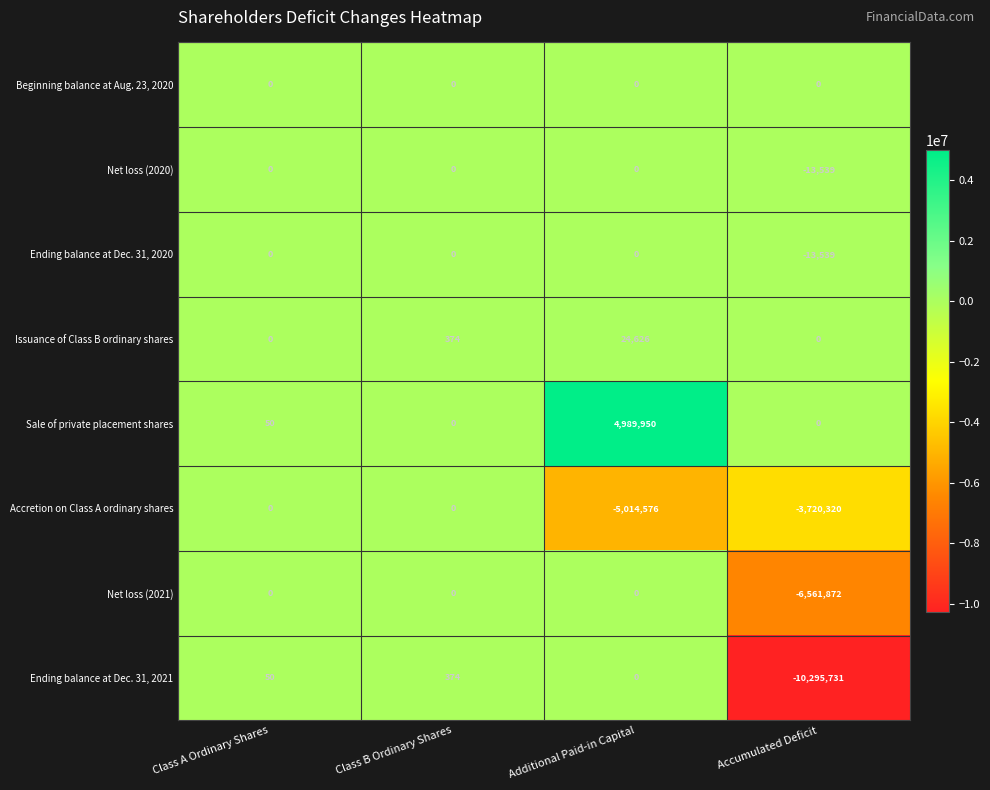

Between Additional Paid-in Capital and Accumulated Deficit, which series saw the biggest shift?

Ending balance at Dec. 31, 2021